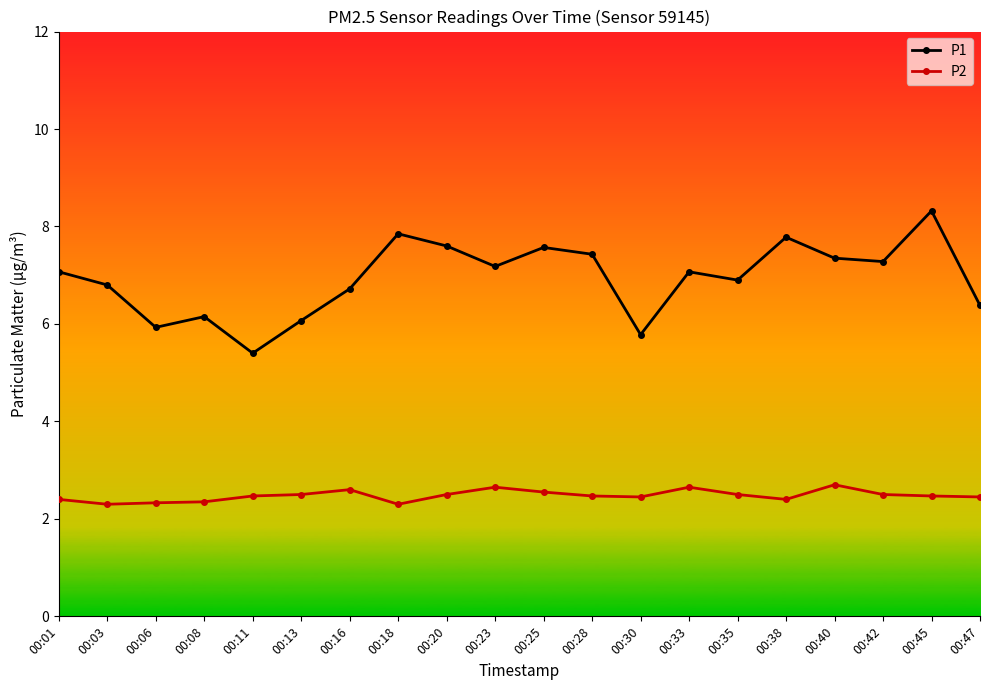

Is it true that P1 equals 1.6 at 00:13?

False